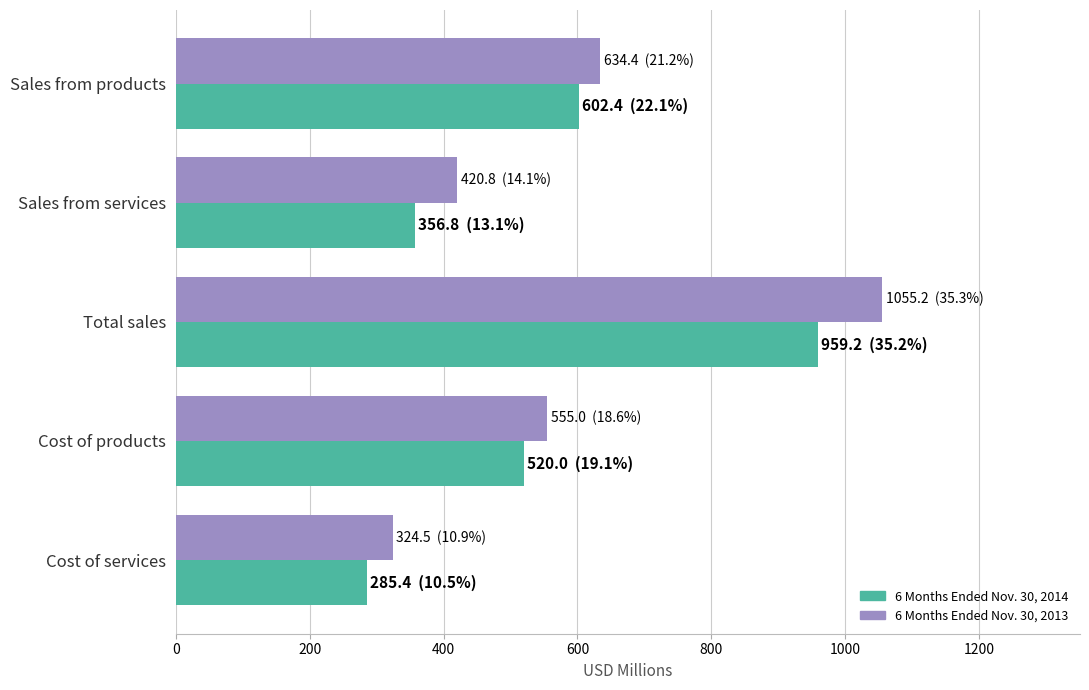

At which label does 6 Months Ended Nov. 30, 2014 reach its minimum?

Cost of services